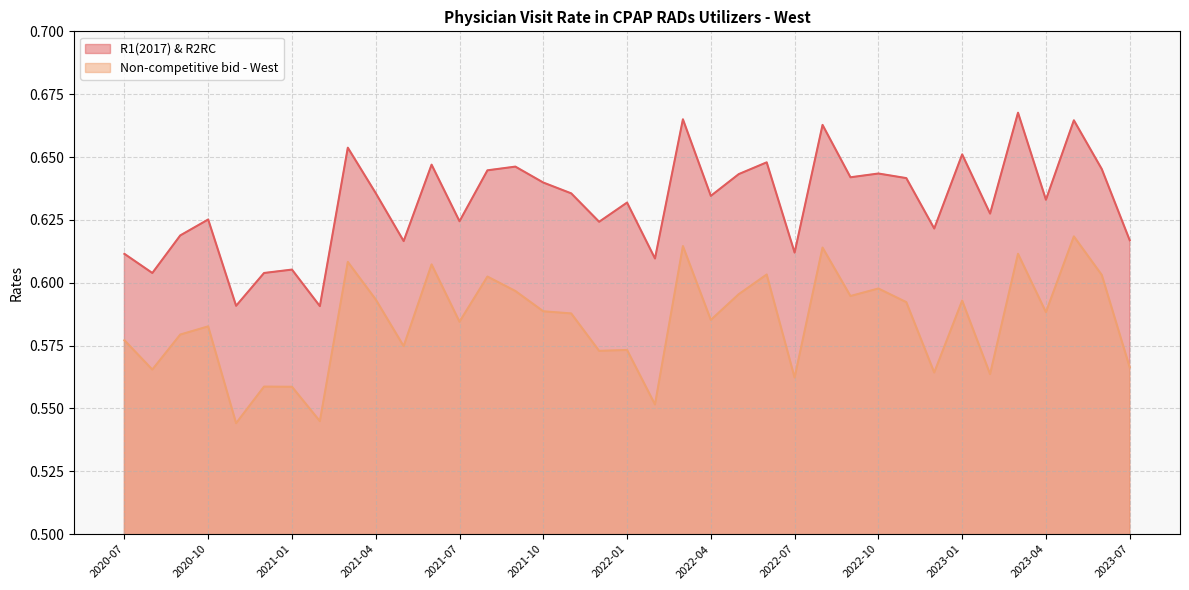

Reading left to right, transcribe all the data shown in this chart.

R1(2017) & R2RC: 2020-07=0.6	2020-08=0.6	2020-09=0.6	2020-10=0.6	2020-11=0.6	2020-12=0.6	2021-01=0.6	2021-02=0.6	2021-03=0.7	2021-04=0.6	2021-05=0.6	2021-06=0.6	2021-07=0.6	2021-08=0.6	2021-09=0.6	2021-10=0.6	2021-11=0.6	2021-12=0.6	2022-01=0.6	2022-02=0.6	2022-03=0.7	2022-04=0.6	2022-05=0.6	2022-06=0.6	2022-07=0.6	2022-08=0.7	2022-09=0.6	2022-10=0.6	2022-11=0.6	2022-12=0.6	2023-01=0.7	2023-02=0.6	2023-03=0.7	2023-04=0.6	2023-05=0.7	2023-06=0.6	2023-07=0.6
Non-competitive bid - West: 2020-07=0.6	2020-08=0.6	2020-09=0.6	2020-10=0.6	2020-11=0.5	2020-12=0.6	2021-01=0.6	2021-02=0.5	2021-03=0.6	2021-04=0.6	2021-05=0.6	2021-06=0.6	2021-07=0.6	2021-08=0.6	2021-09=0.6	2021-10=0.6	2021-11=0.6	2021-12=0.6	2022-01=0.6	2022-02=0.6	2022-03=0.6	2022-04=0.6	2022-05=0.6	2022-06=0.6	2022-07=0.6	2022-08=0.6	2022-09=0.6	2022-10=0.6	2022-11=0.6	2022-12=0.6	2023-01=0.6	2023-02=0.6	2023-03=0.6	2023-04=0.6	2023-05=0.6	2023-06=0.6	2023-07=0.6